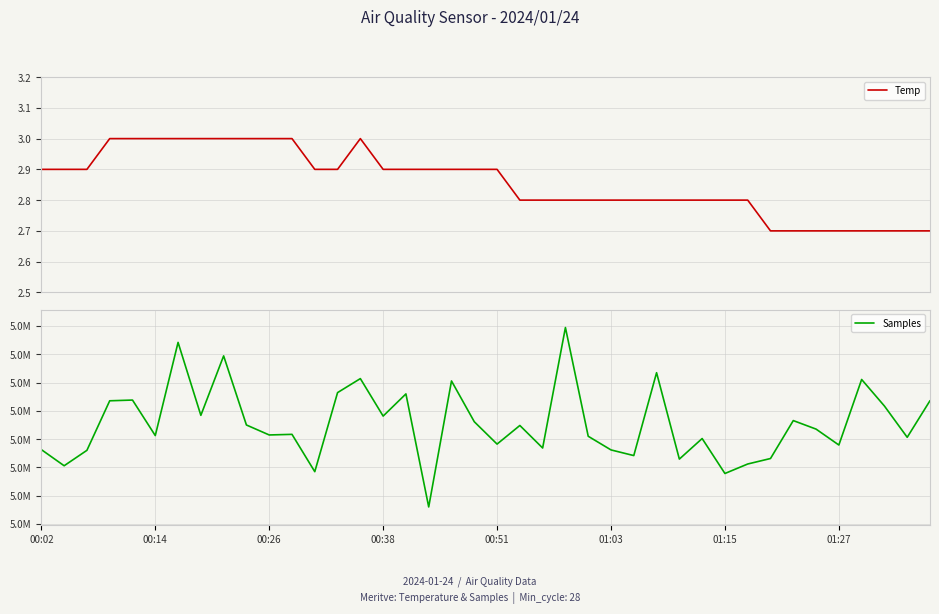

Reading left to right, transcribe all the data shown in this chart.

Temp: 2.9	2.9	2.9	3.0	3.0	3.0	3.0	3.0	3.0	3.0	3.0	3.0	2.9	2.9	3.0	2.9	2.9	2.9	2.9	2.9	2.9	2.8	2.8	2.8	2.8	2.8	2.8	2.8	2.8	2.8	2.8	2.8	2.7	2.7	2.7	2.7	2.7	2.7	2.7	2.7
Samples: 5031257.0	5030115.0	5031206.0	5034710.0	5034762.0	5032250.0	5038840.0	5033681.0	5037886.0	5032999.0	5032293.0	5032336.0	5029696.0	5035289.0	5036279.0	5033628.0	5035197.0	5027202.0	5036113.0	5033229.0	5031647.0	5032964.0	5031371.0	5039891.0	5032201.0	5031235.0	5030835.0	5036697.0	5030586.0	5032040.0	5029568.0	5030239.0	5030627.0	5033310.0	5032707.0	5031582.0	5036217.0	5034339.0	5032128.0	5034718.0